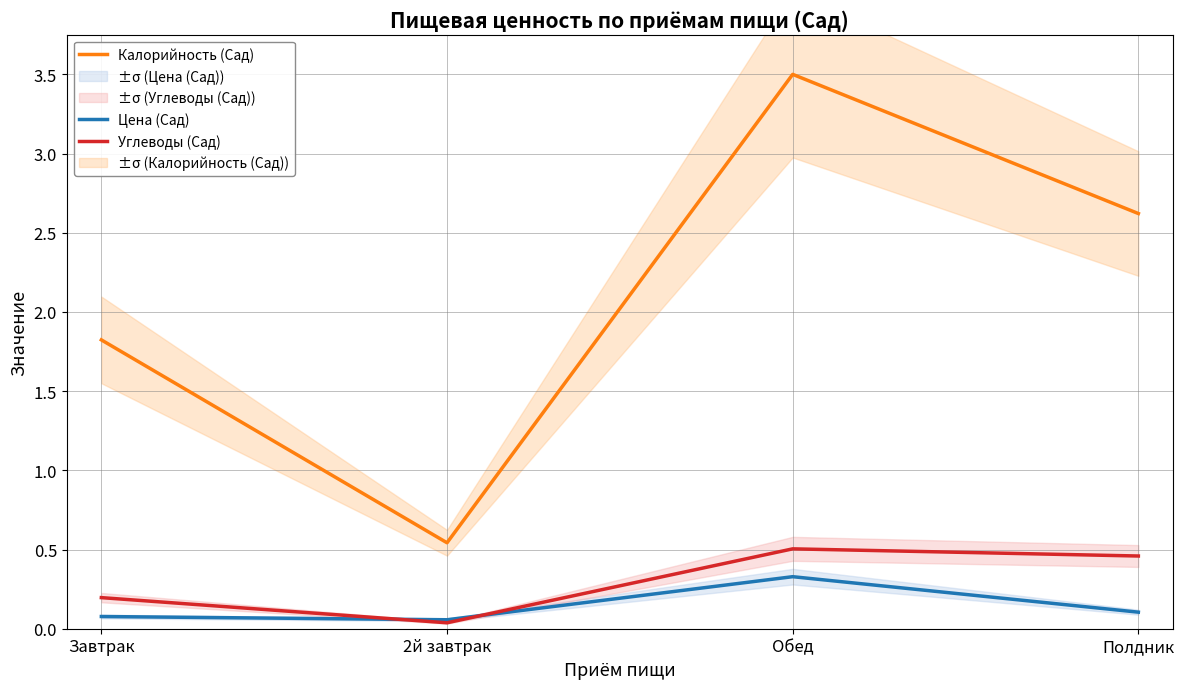

At which category does the chart reach its minimum across all series?

2й завтрак